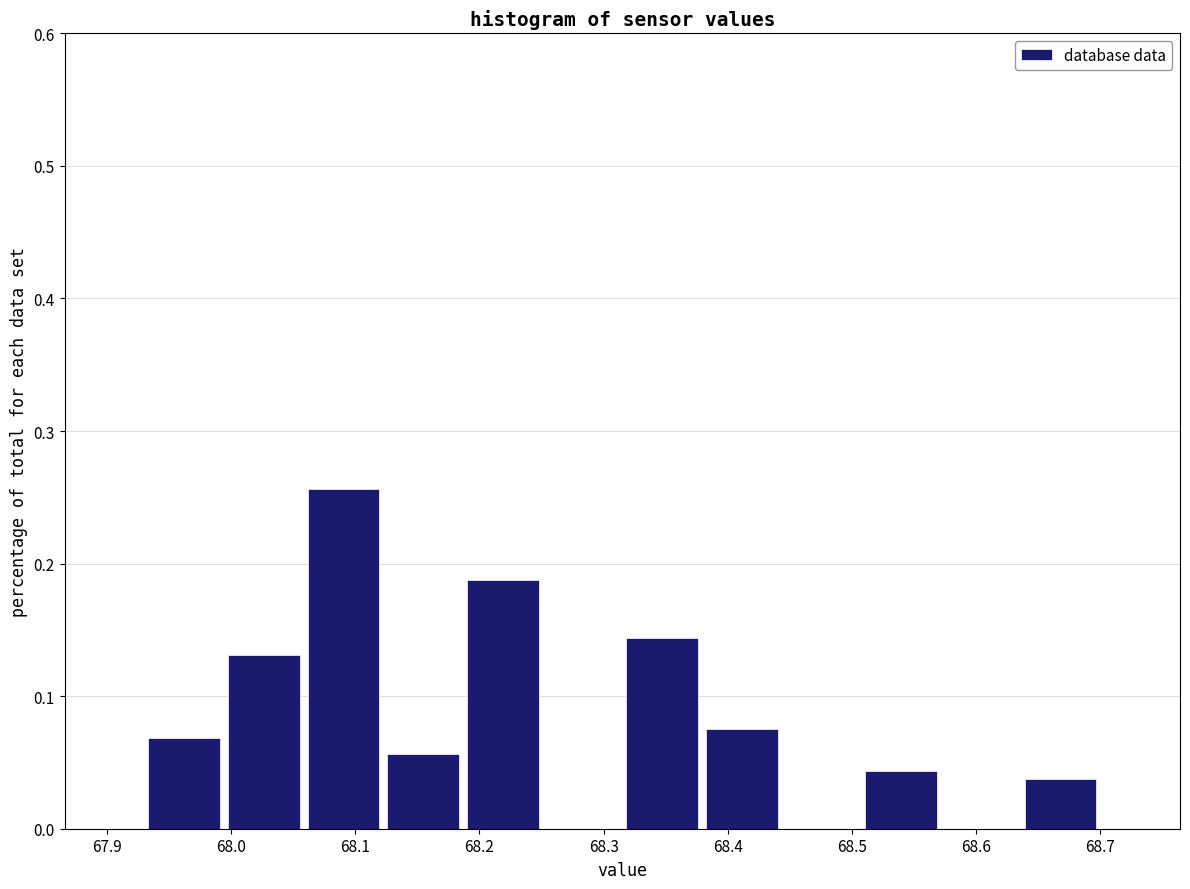

Reading left to right, list every bar in this chart as the range it spans on the x-axis followed by its height. Neither the bar edges nor the heights are printed on the chart, so give them approximately, as read against the axes.

67.93 to 67.99: 0.07
67.99 to 68.06: 0.13
68.06 to 68.12: 0.26
68.12 to 68.19: 0.06
68.19 to 68.25: 0.19
68.25 to 68.32: 0
68.32 to 68.38: 0.14
68.38 to 68.44: 0.08
68.44 to 68.51: 0
68.51 to 68.57: 0.04
68.57 to 68.64: 0
68.64 to 68.70: 0.04